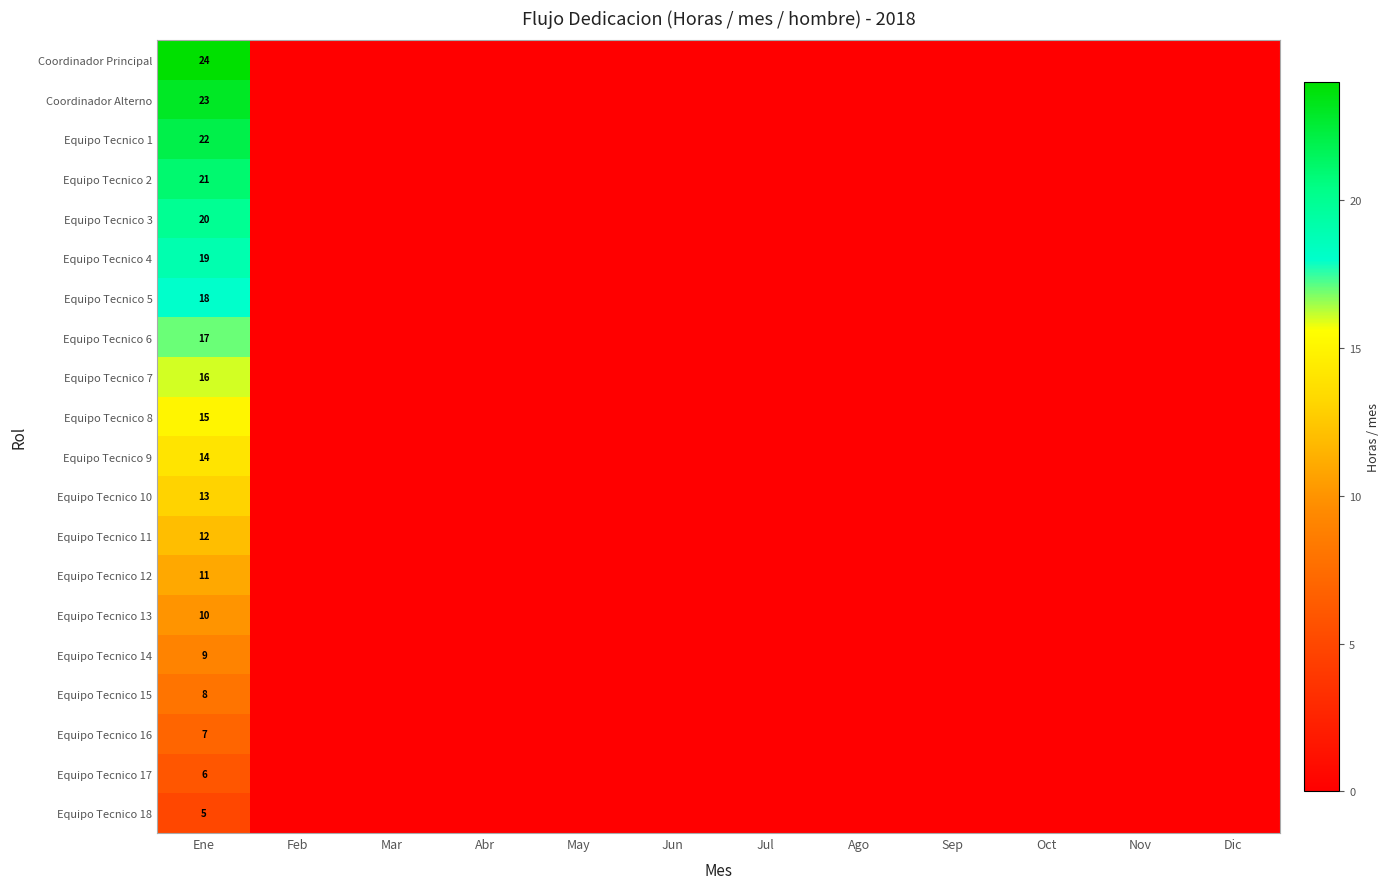

At Ene, list the series in order from smallest to largest.

Equipo Tecnico 18, Equipo Tecnico 17, Equipo Tecnico 16, Equipo Tecnico 15, Equipo Tecnico 14, Equipo Tecnico 13, Equipo Tecnico 12, Equipo Tecnico 11, Equipo Tecnico 10, Equipo Tecnico 9, Equipo Tecnico 8, Equipo Tecnico 7, Equipo Tecnico 6, Equipo Tecnico 5, Equipo Tecnico 4, Equipo Tecnico 3, Equipo Tecnico 2, Equipo Tecnico 1, Coordinador Alterno, Coordinador Principal